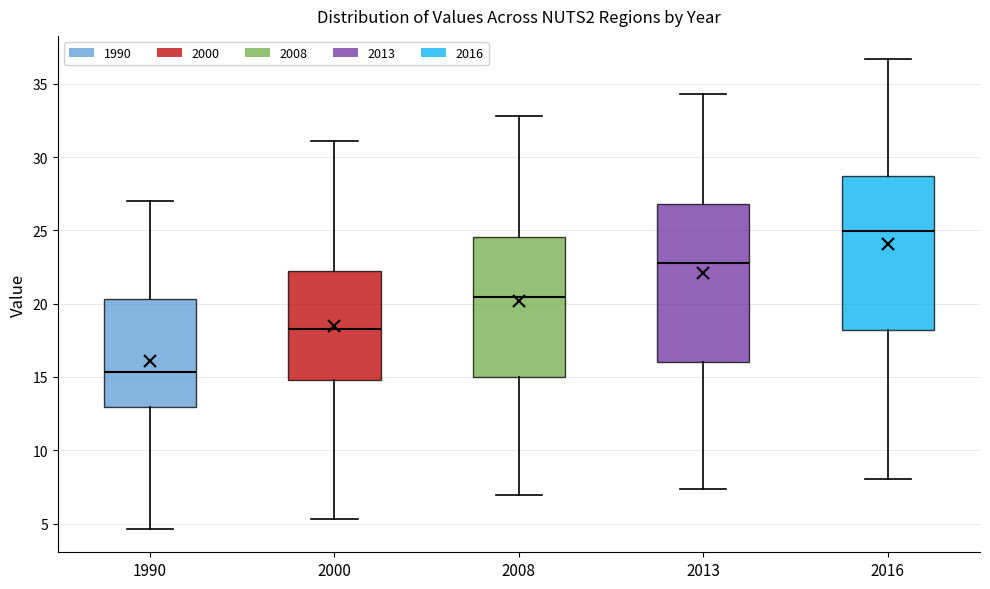

Which box's median line is the lowest?

1990